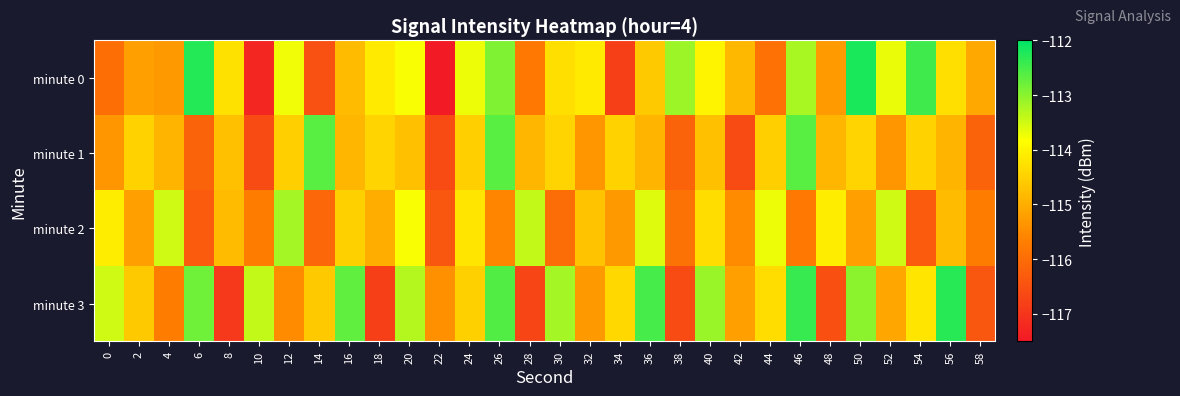

At 18, list the series in order from largest to smallest.

minute 0, minute 1, minute 2, minute 3